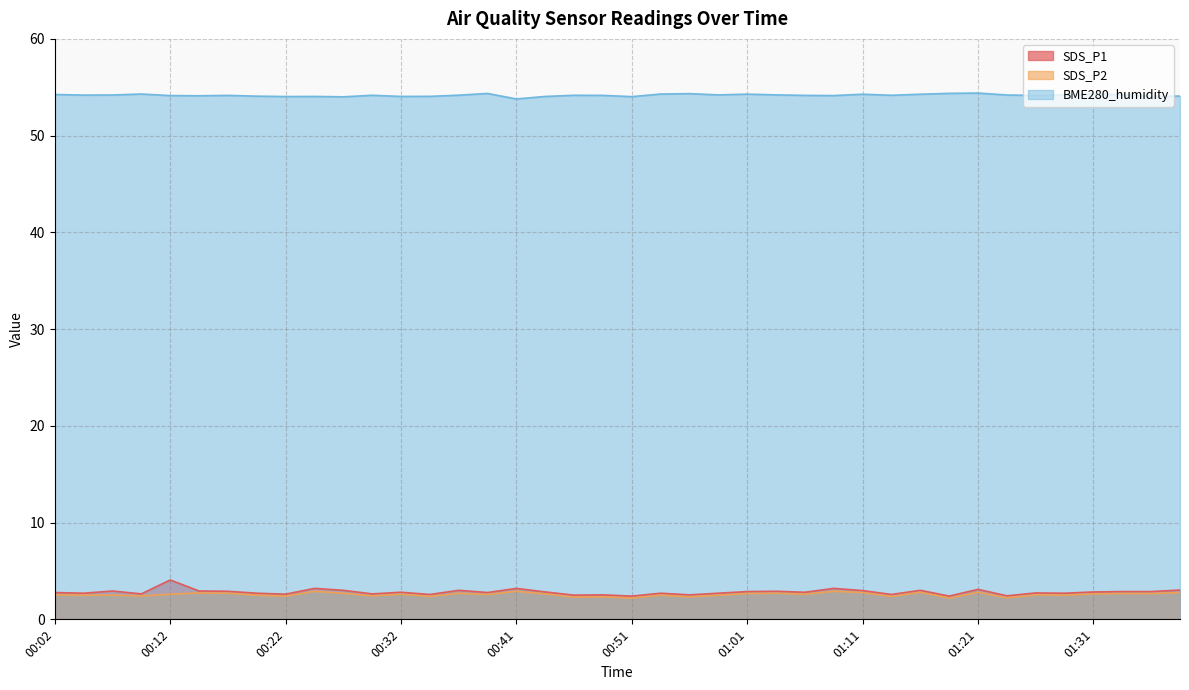

At which label does SDS_P2 reach its peak?

00:24